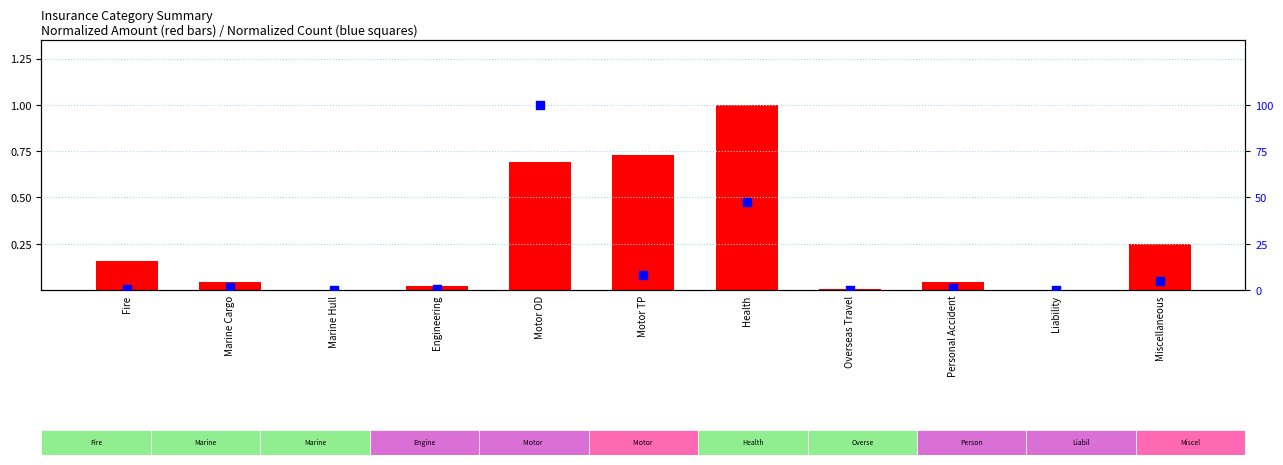

Which series reaches the minimum Y coordinate?

Normalized Amount